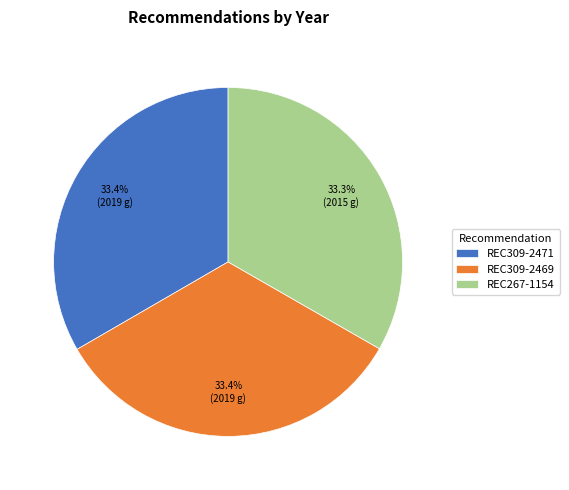

How many slices are in this pie chart?

3